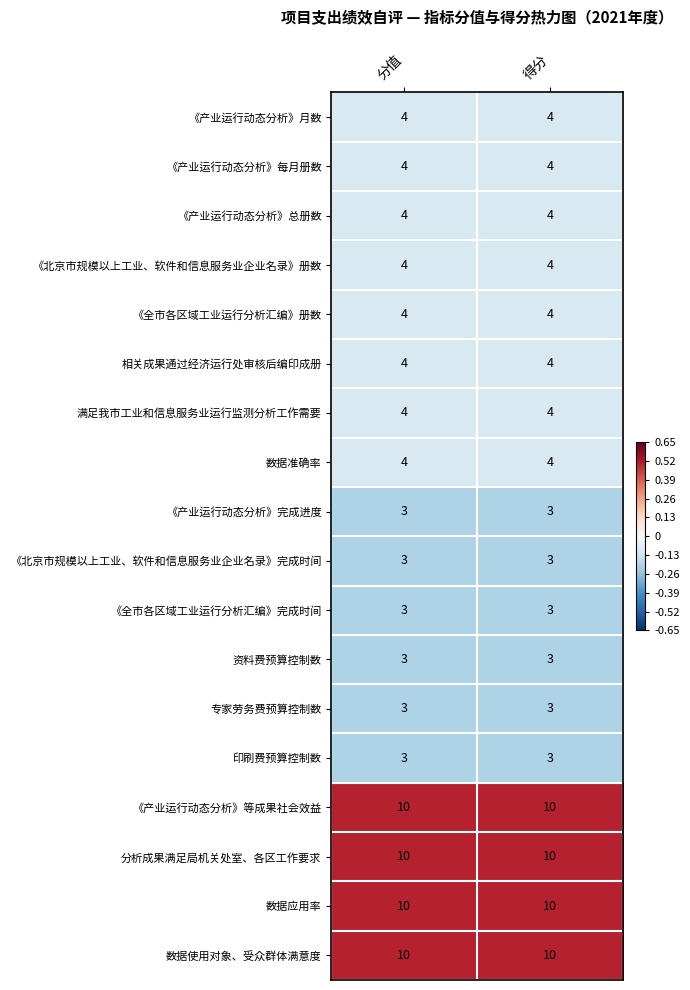

What is the spread (max minus min) of values at 得分?

7